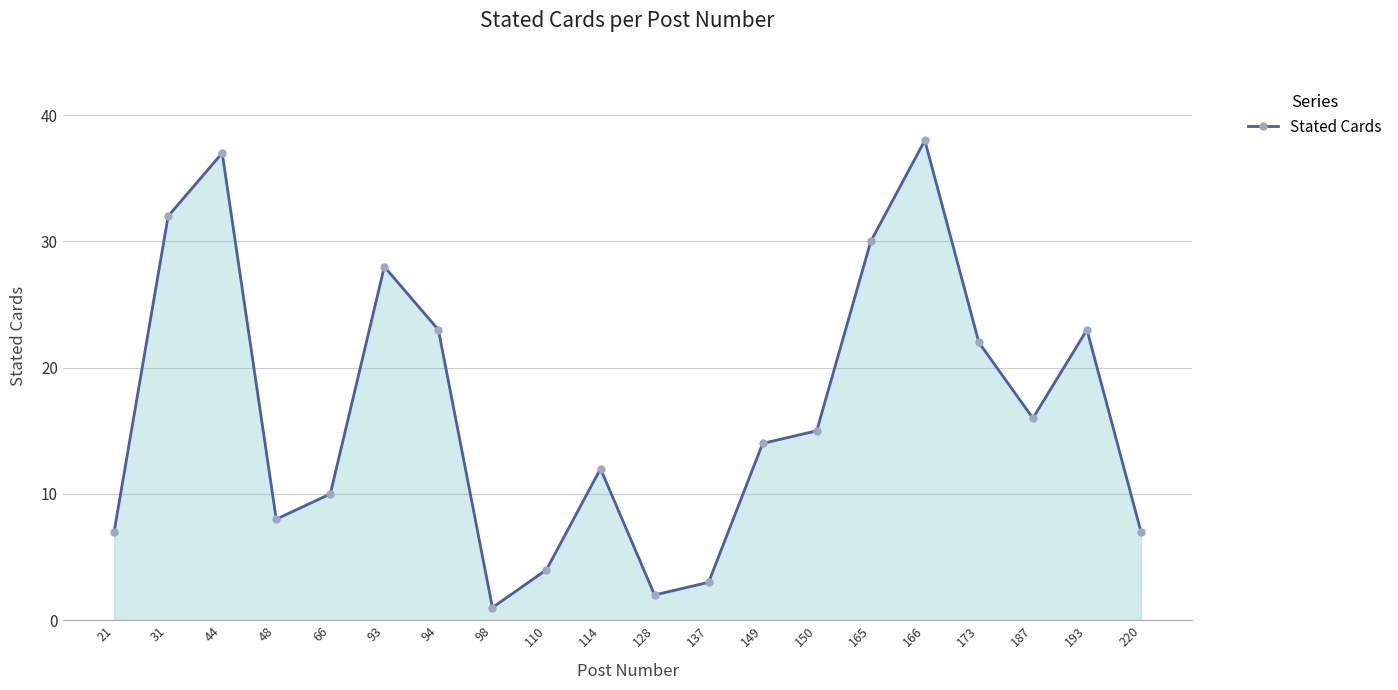

Reading left to right, what are all the values shown in this chart?

7	32	37	8	10	28	23	1	4	12	2	3	14	15	30	38	22	16	23	7